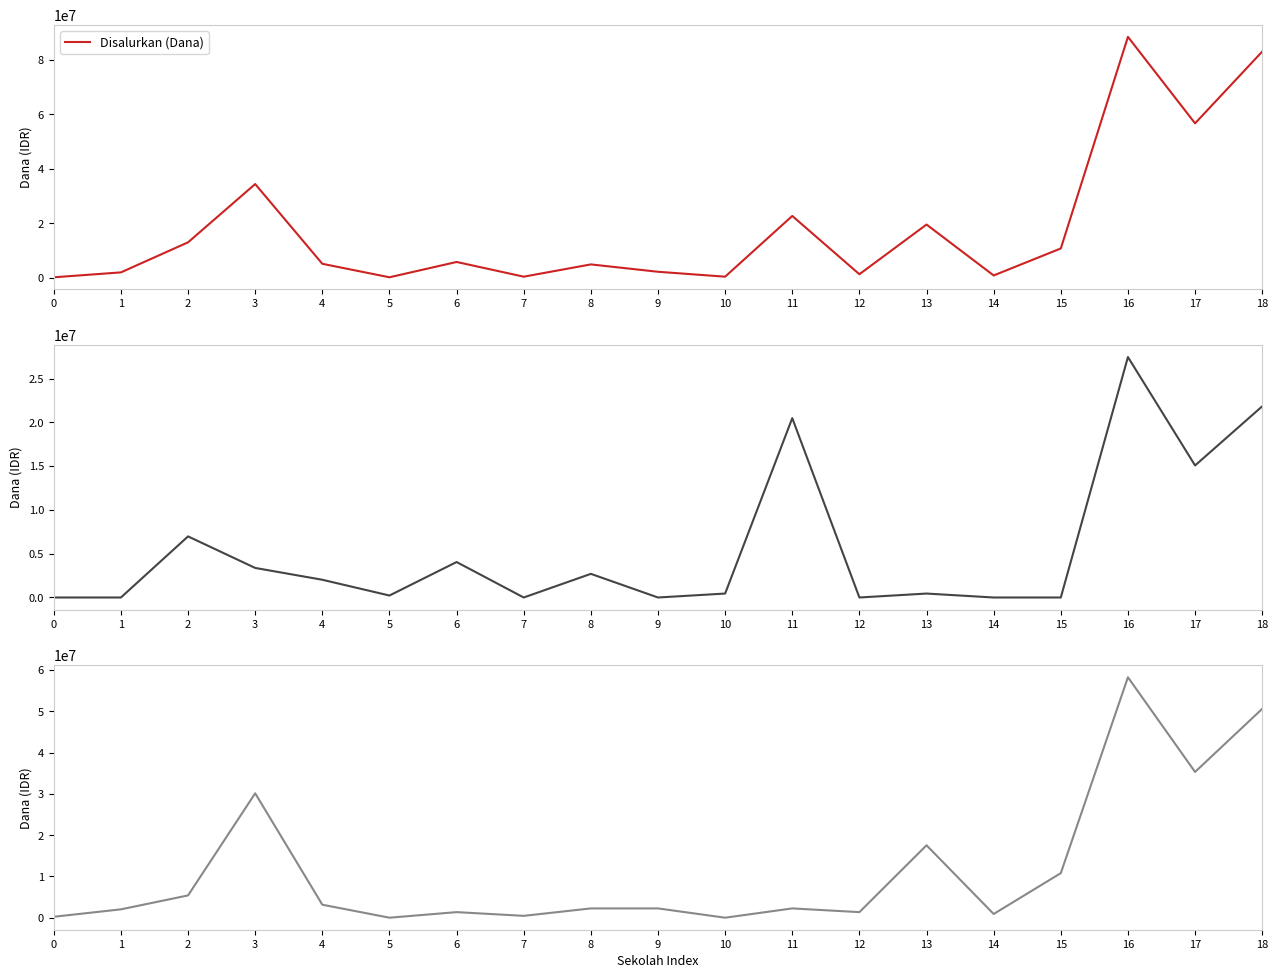

Which series has the largest total across all categories?

Disalurkan (Dana)